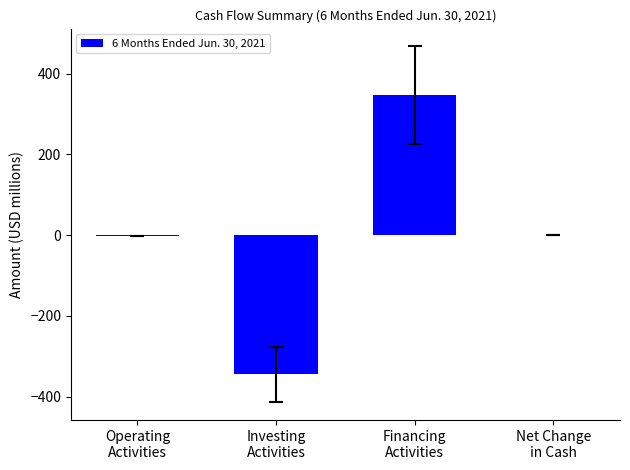

What is the maximum value shown in the chart?

346.5